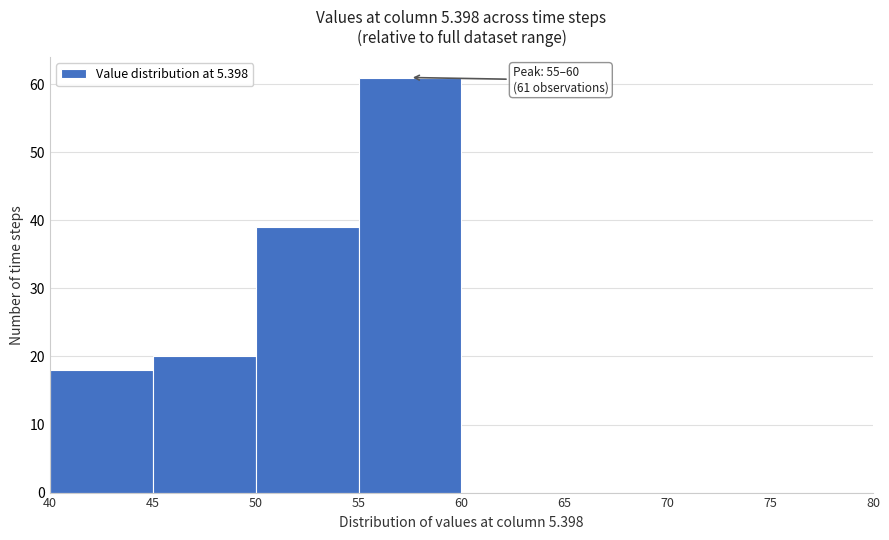

Over which range of the x-axis is the bar tallest?

55 to 60